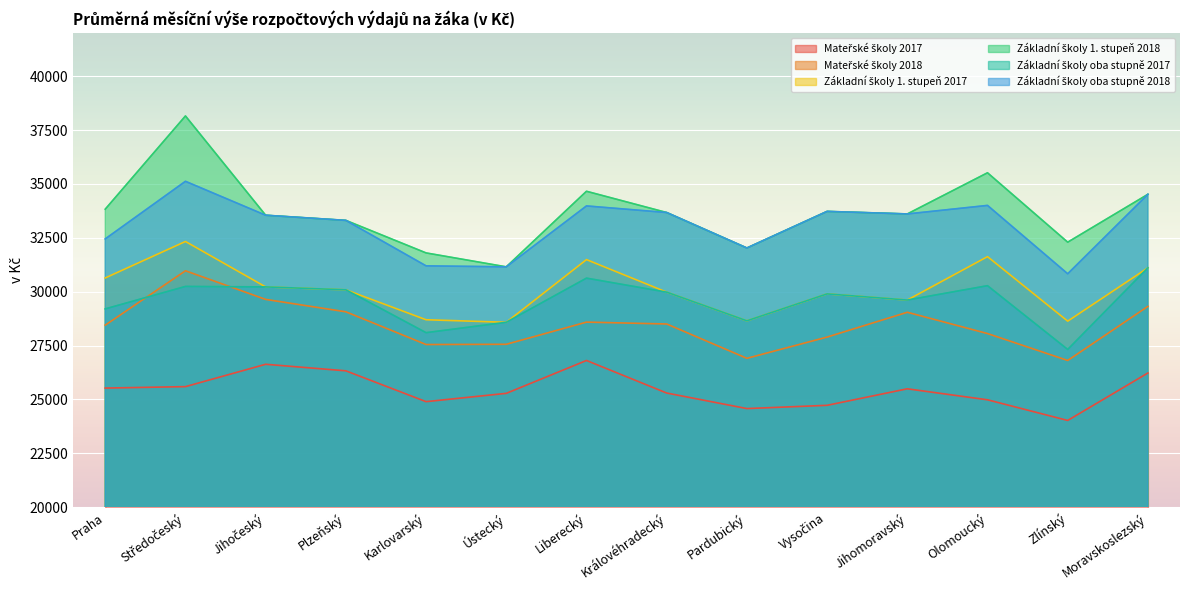

List the series in order of their peak value, highest first.

Základní školy 1. stupeň 2018, Základní školy oba stupně 2018, Základní školy 1. stupeň 2017, Základní školy oba stupně 2017, Mateřské školy 2018, Mateřské školy 2017